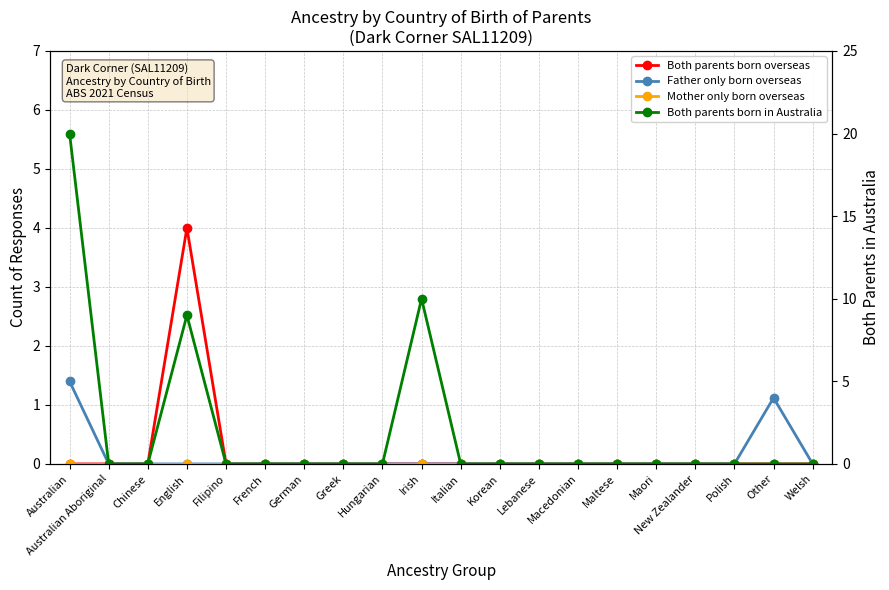

What are all the series names shown in the legend?

Both parents born overseas, Father only born overseas, Mother only born overseas, Both parents born in Australia